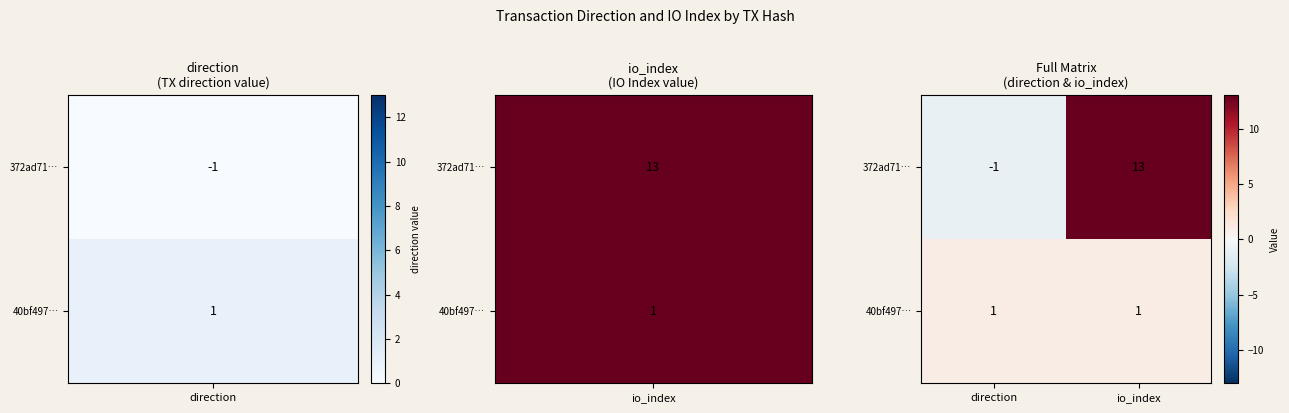

What is the difference between the maximum and minimum values in the 372ad71… series?

14